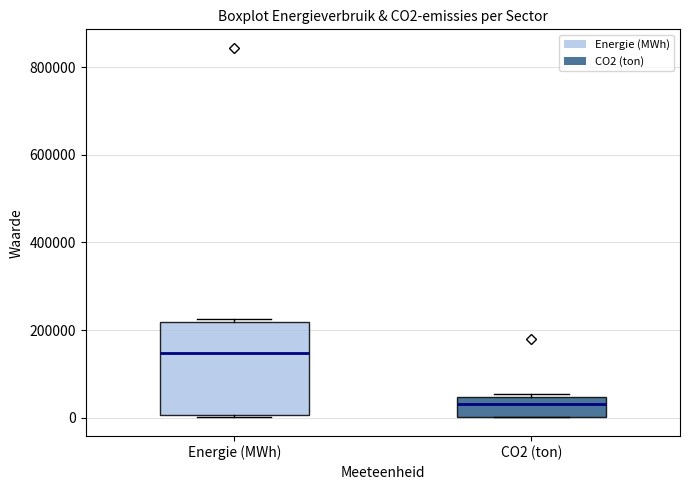

Where is the upper edge of the box for Energie (MWh) on the y-axis? The values are not printed on the chart, so give them approximately, as read against the axis.

220000